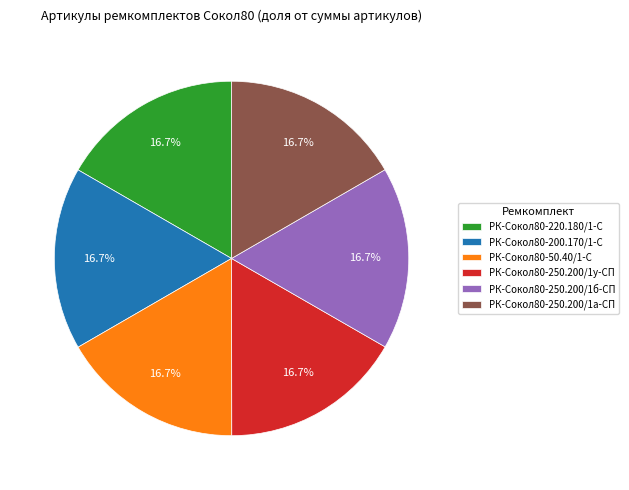

What percentage is the РК-Сокол80-250.200/1б-СП slice, to the nearest percent?

17%